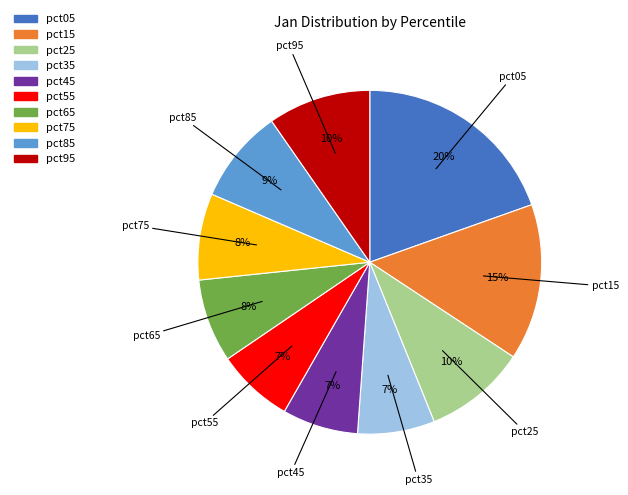

Does any single category account for the majority?

No